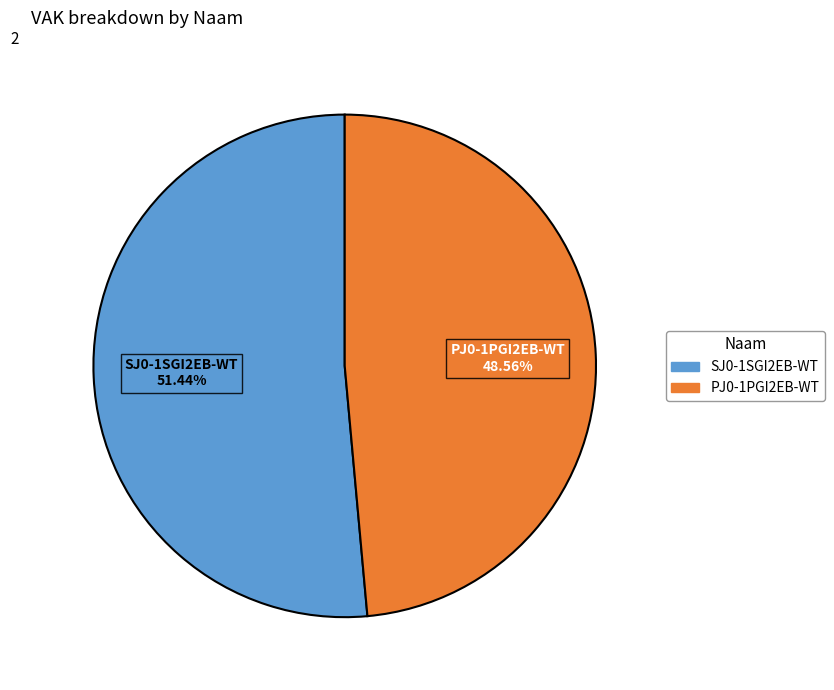

Which slice is the largest?

SJ0-1SGI2EB-WT